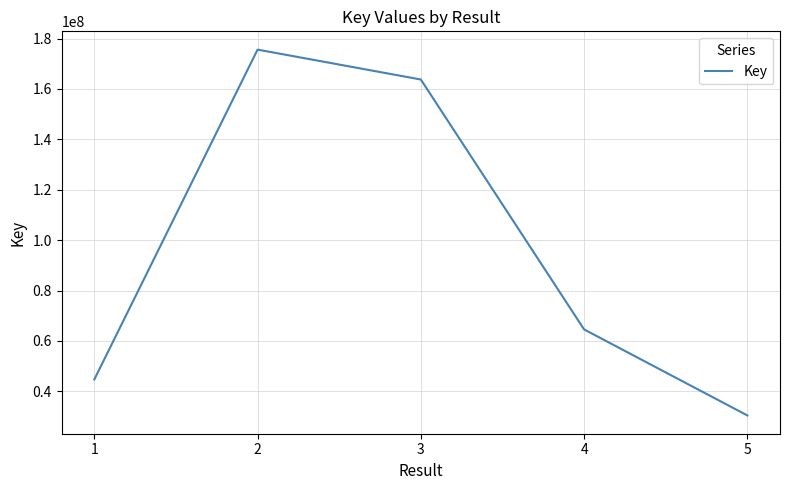

True or false: the data shows 175595190 at 2.

True